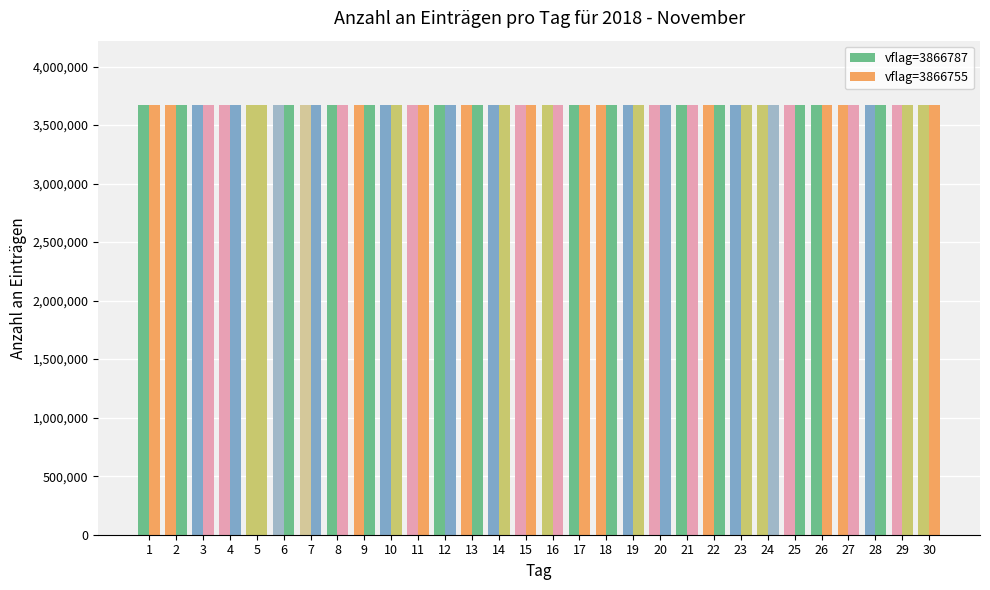

How many bars are there in each group?

2